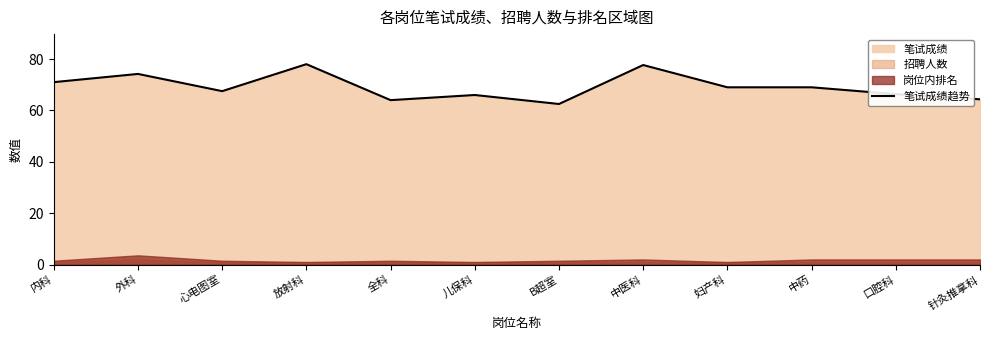

What is the label of the 1st point from the left?

内科